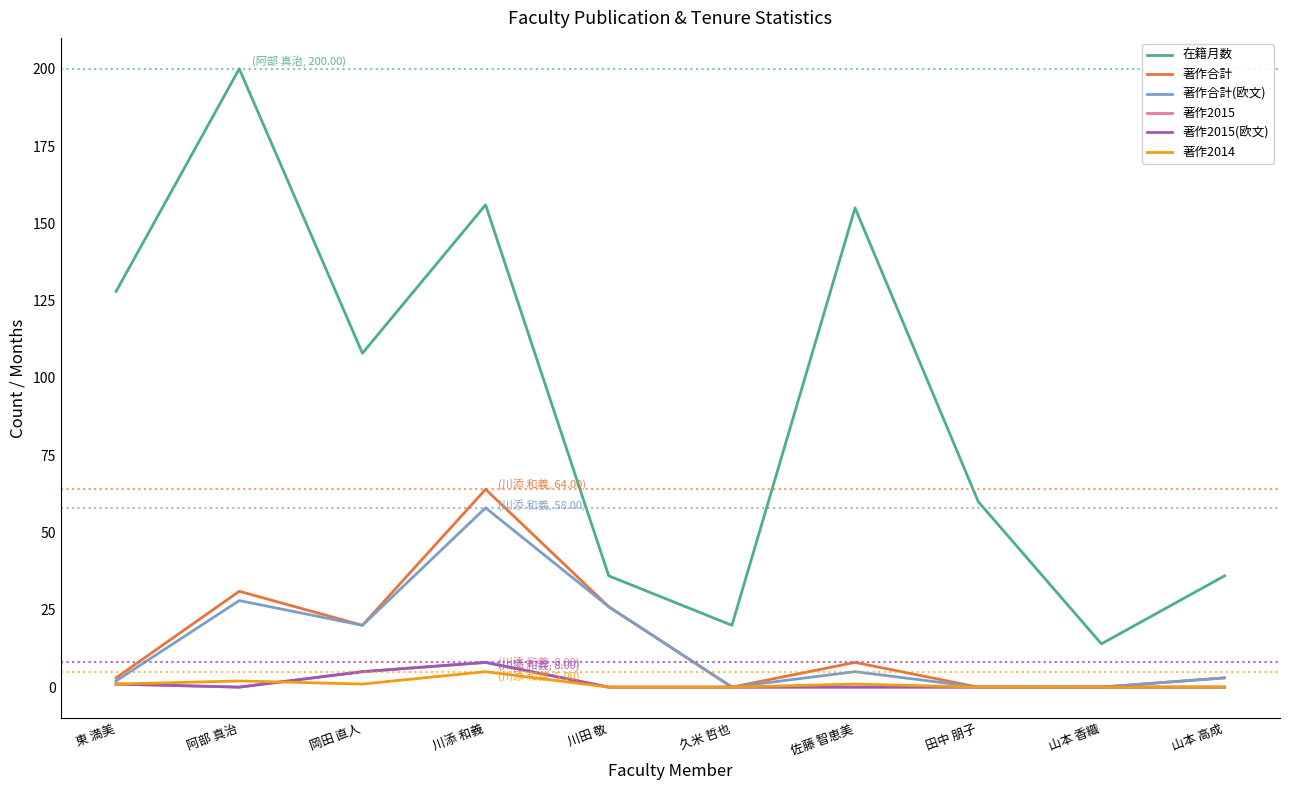

Is this an area chart (filled region under the line)?

No